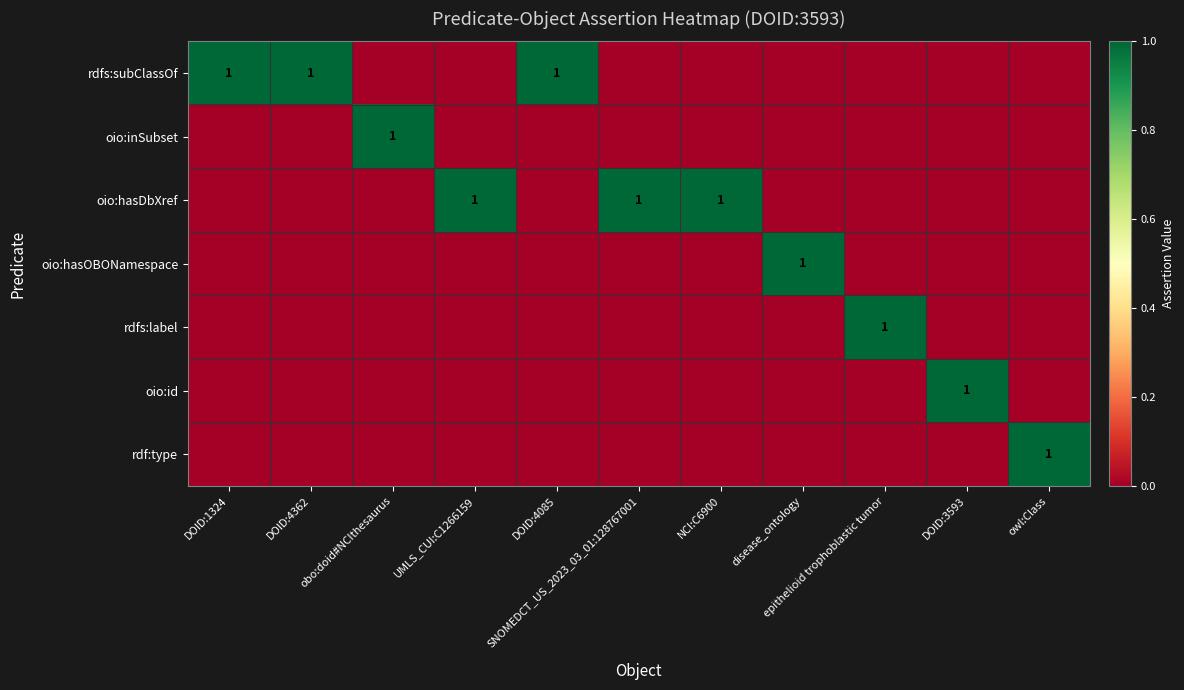

Which category has the highest value across all series?

DOID:1324